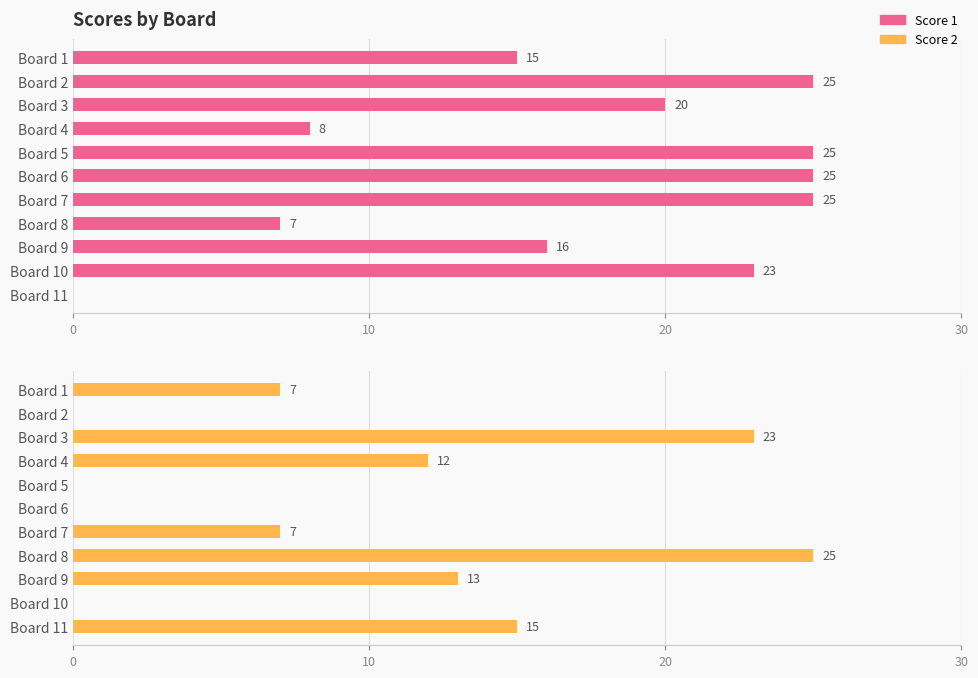

What is the sum of all Score 1 values?

189